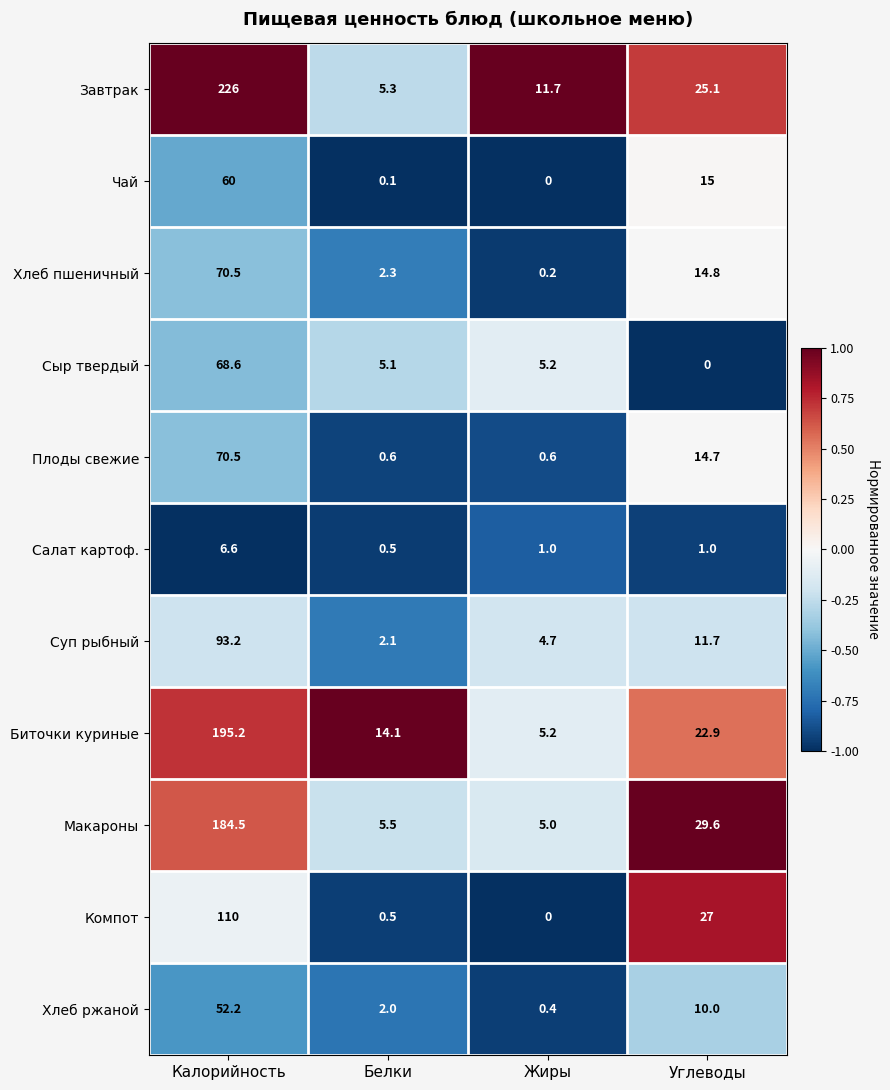

Is it true that Хлеб ржаной equals 10.0 at Углеводы?

True